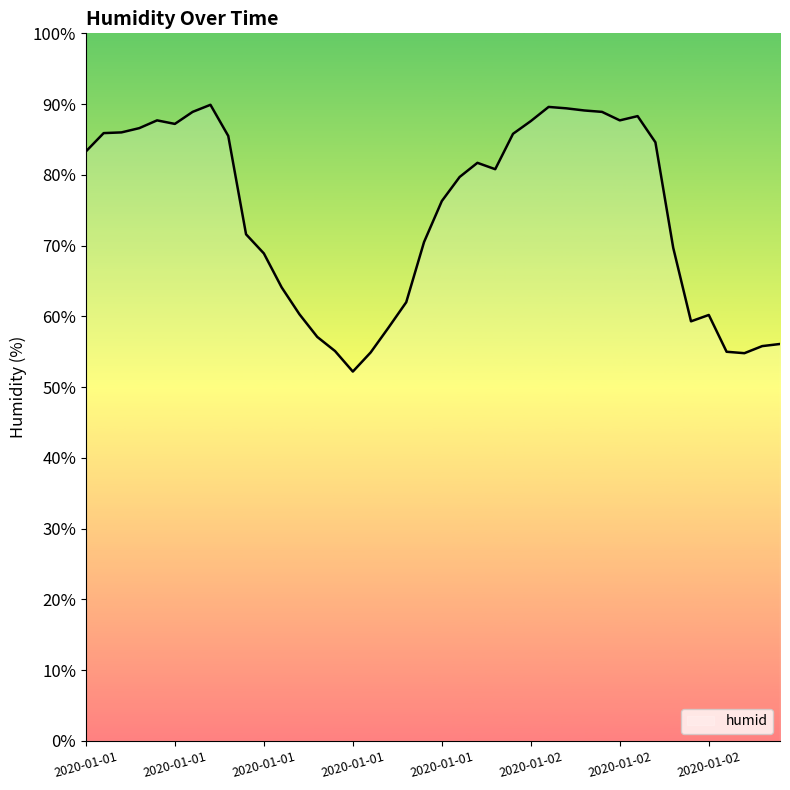

What is the difference between the maximum and minimum values?

37.7